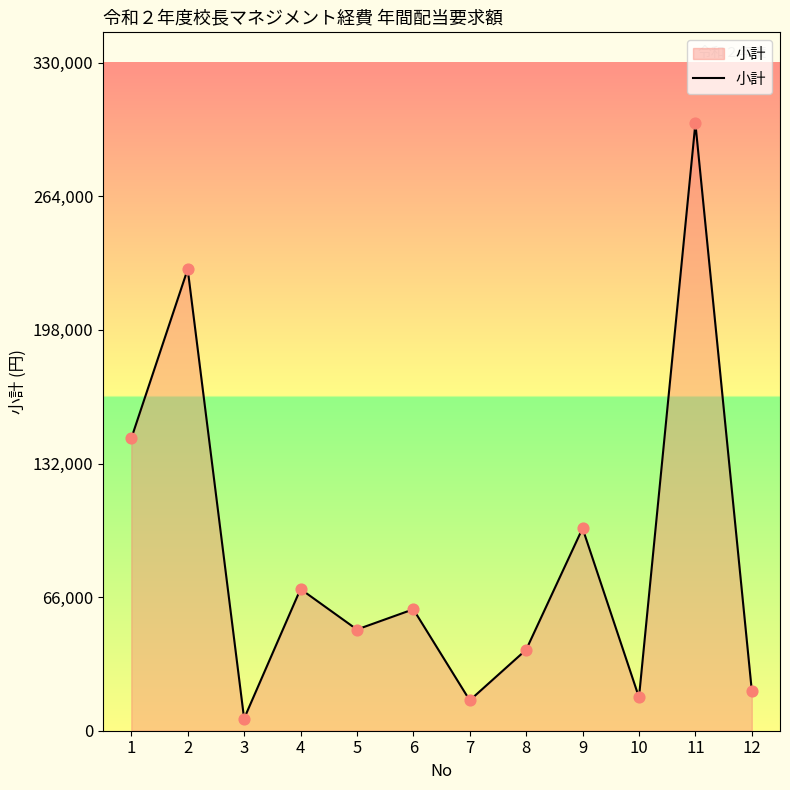

What is the change in value from 8 to 9?

+60000